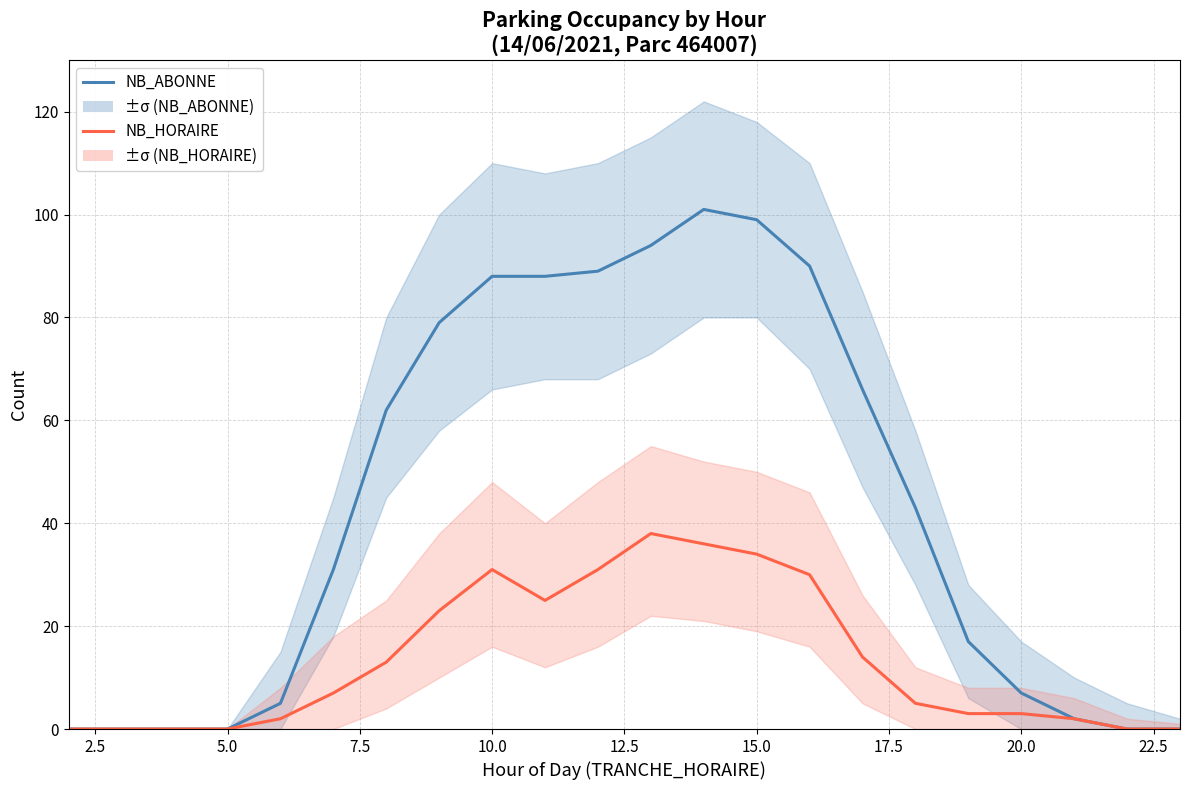

What is the difference between the maximum and minimum values in the NB_HORAIRE series?

38